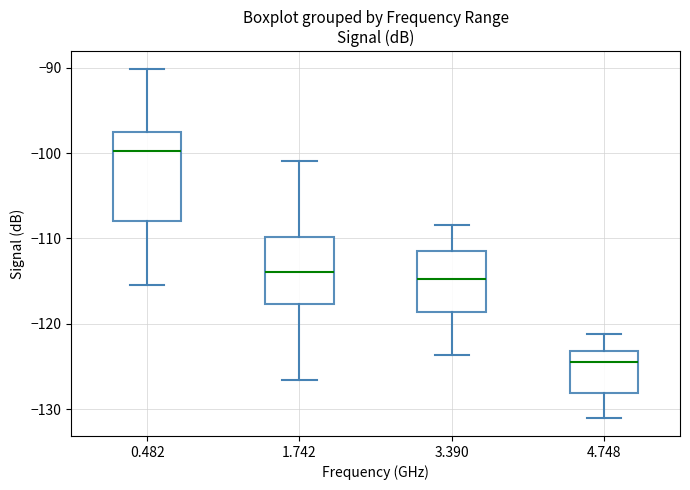

Reading left to right, read every box against the y-axis: the position of its median line, the range the box covers, and the ends of its whiskers. The values are not printed on the chart, so give them approximately, as read against the axis.

0.482: median -100, box -108 to -98, whiskers -115 to -90
1.742: median -114, box -118 to -110, whiskers -127 to -101
3.390: median -115, box -119 to -111, whiskers -124 to -108
4.748: median -124, box -128 to -123, whiskers -131 to -121